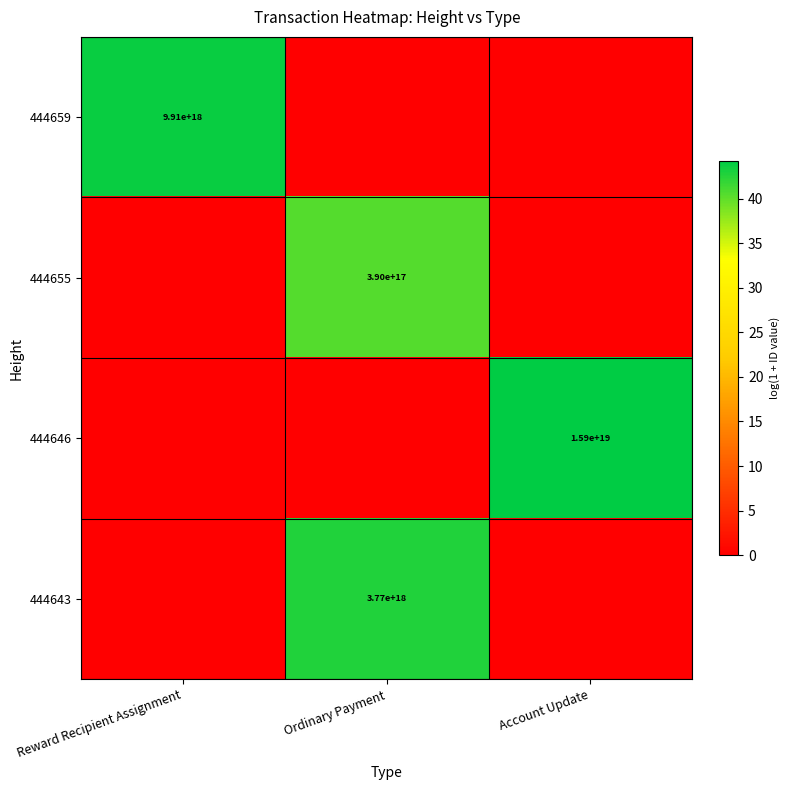

At which category is the sum across all series the highest?

Ordinary Payment